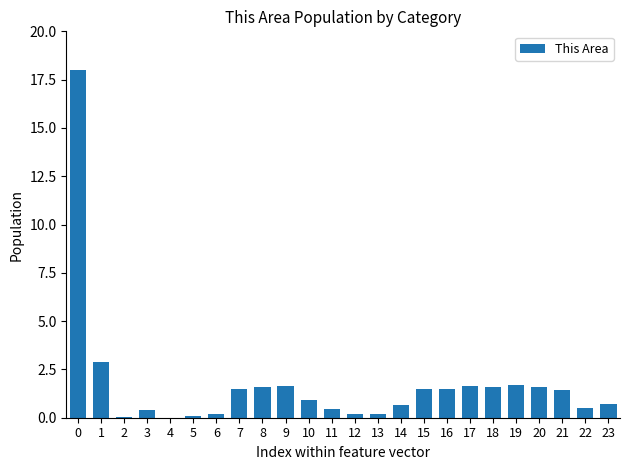

What is the maximum value shown in the chart?

18.0